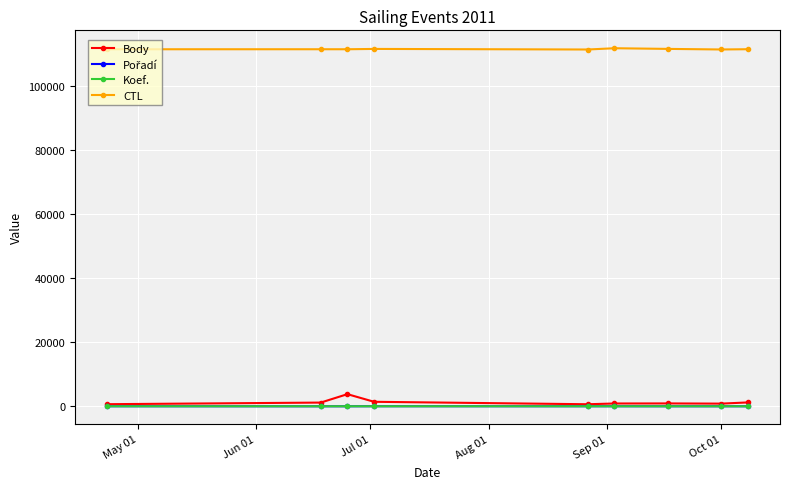

What is the highest value of the Body series?

3784